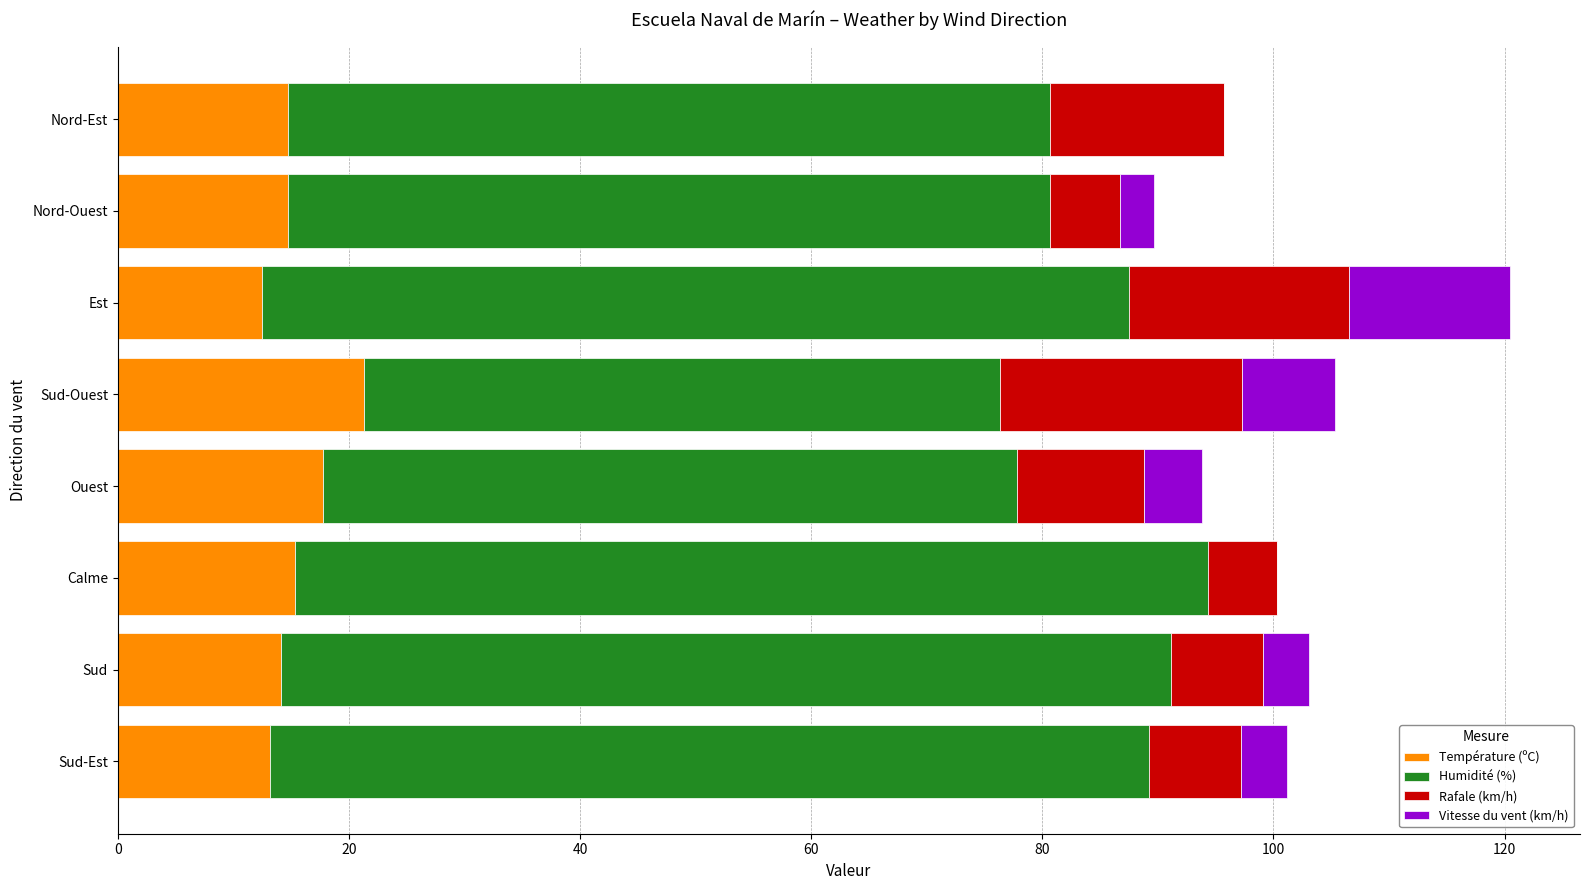

The value of Température (ºC) at Nord-Ouest is 8.2. True or false?

False